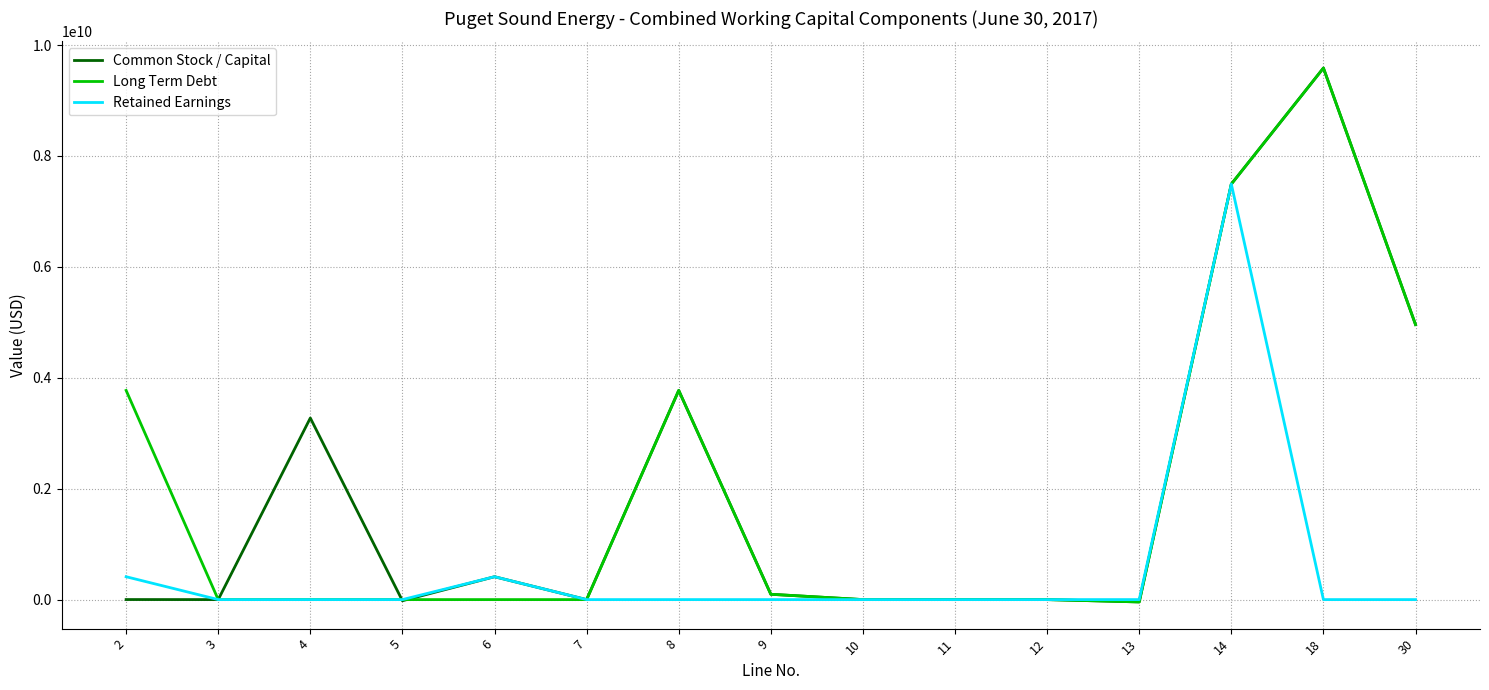

What is the maximum value for Retained Earnings?

7492760112.0